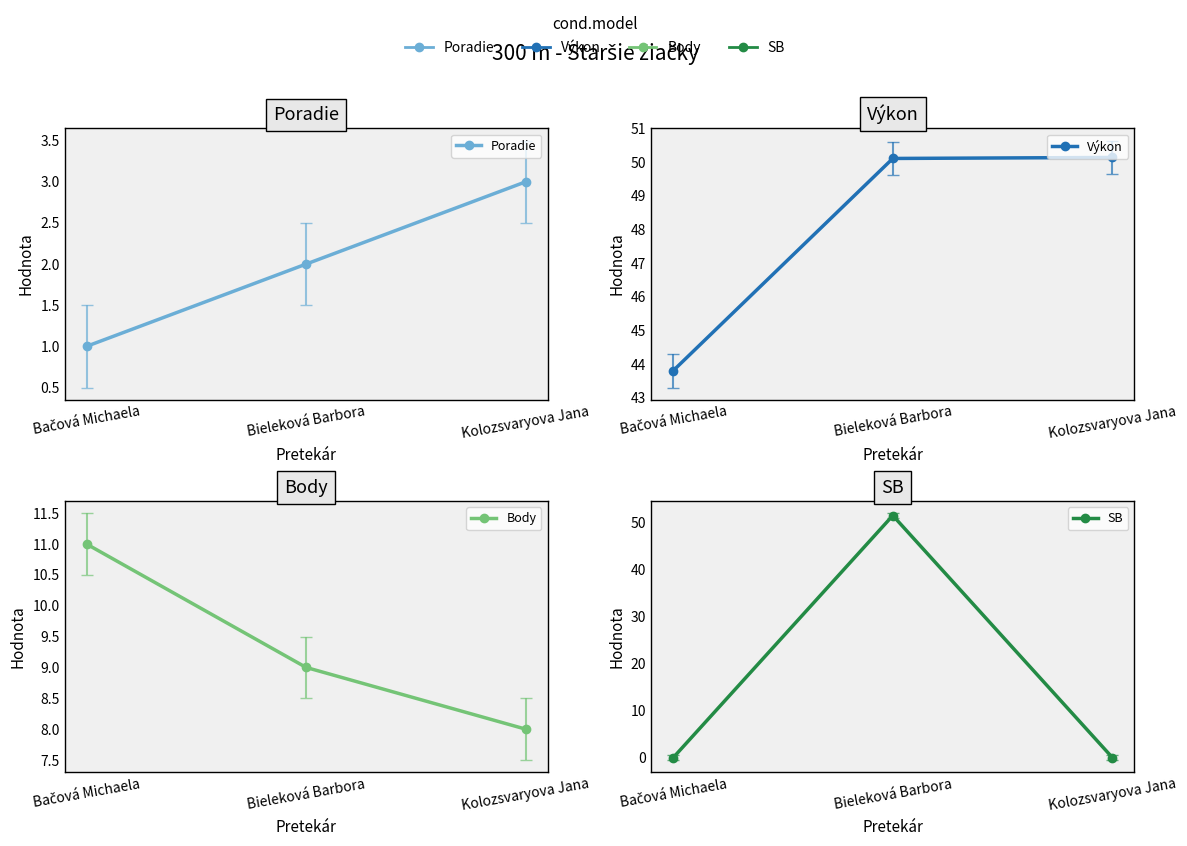

What is the average value of the Body series?

9.3